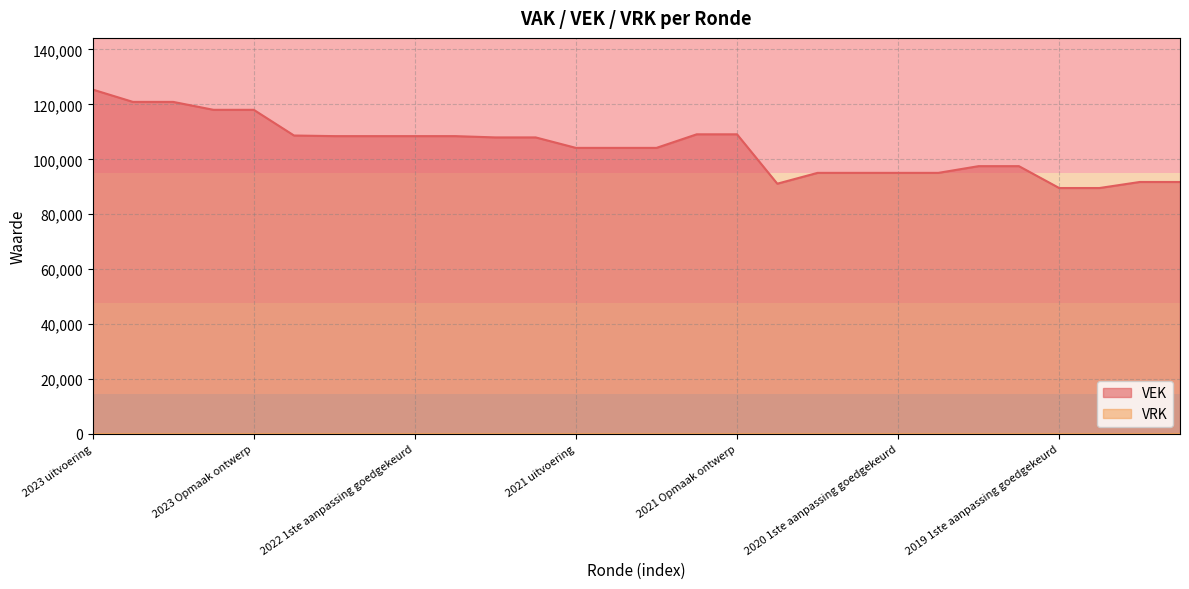

Reading left to right, transcribe all the data shown in this chart.

125409	120909	120909	118029	118029	108670	108449	108449	108449	108449	107979	107979	104164	104164	104164	109110	109110	91124	95067	95067	95067	95067	97515	97515	89548	89548	91747	91747